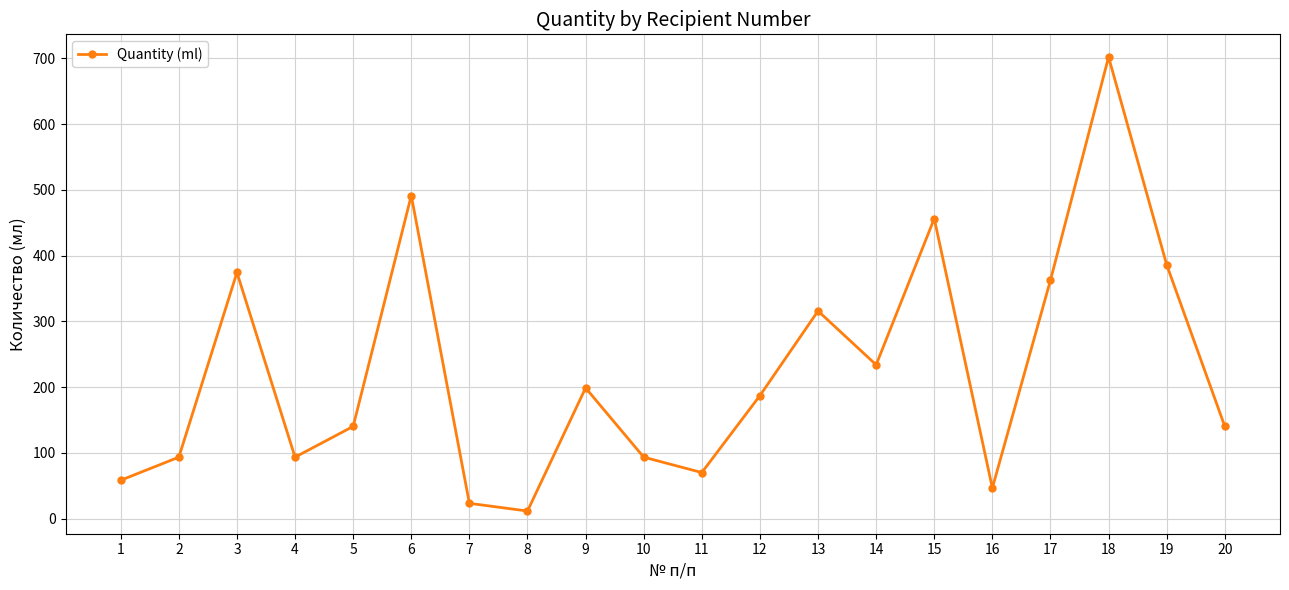

Which has a higher value, 9 or 16?

9